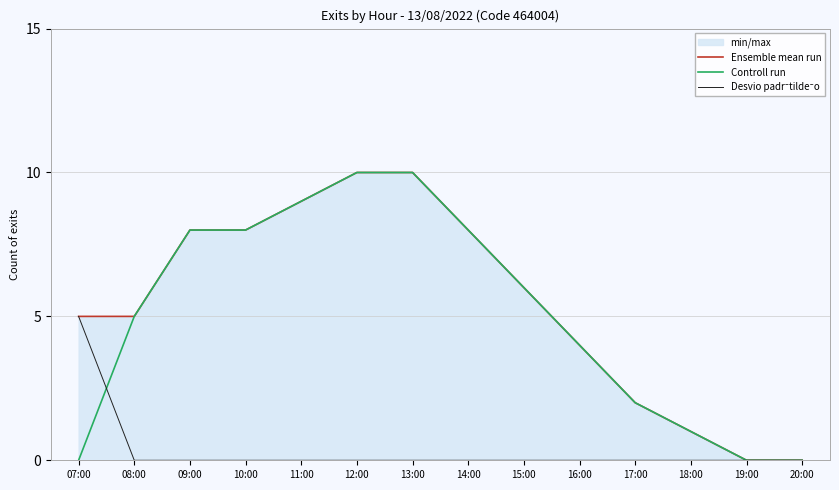

The Desvio padr˜tilde˜o series shows 0 at 09:00. True or false?

True